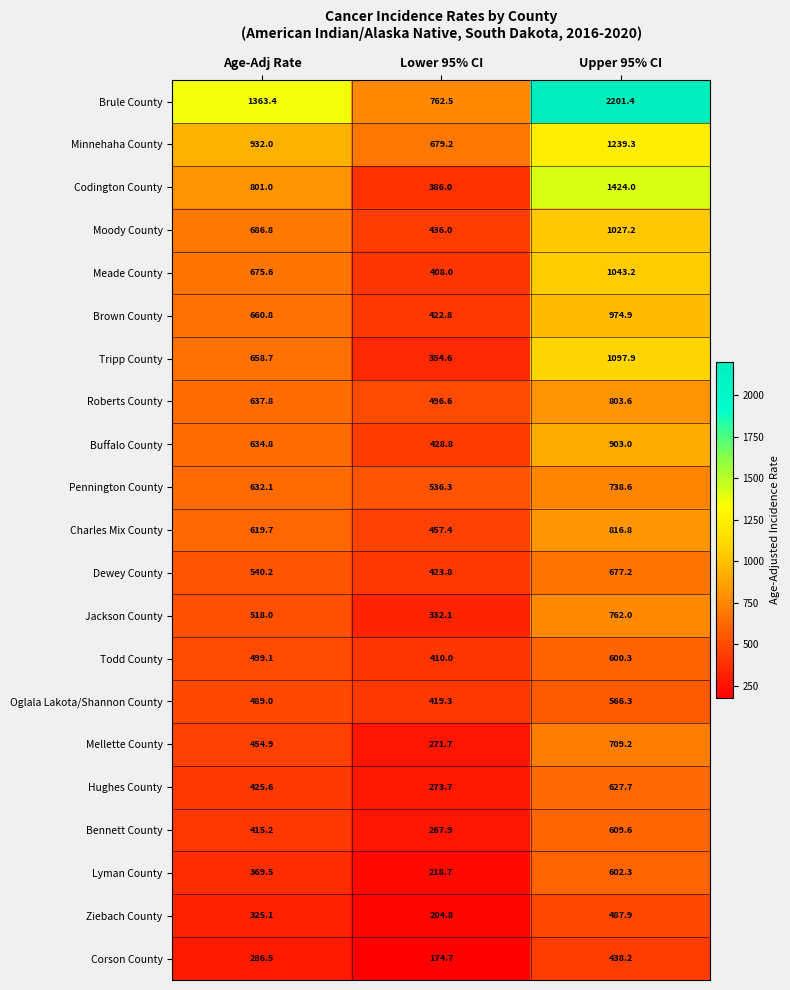

How many categories are shown in the chart?

3